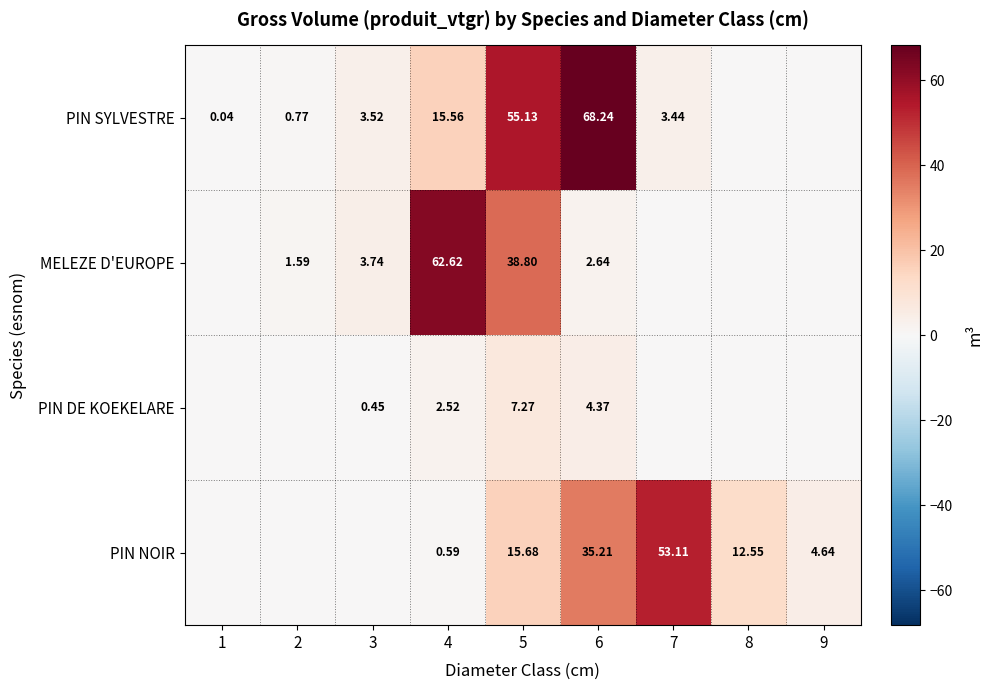

Rank the categories by MELEZE D'EUROPE value from lowest to highest.

1, 7, 8, 9, 2, 6, 3, 5, 4